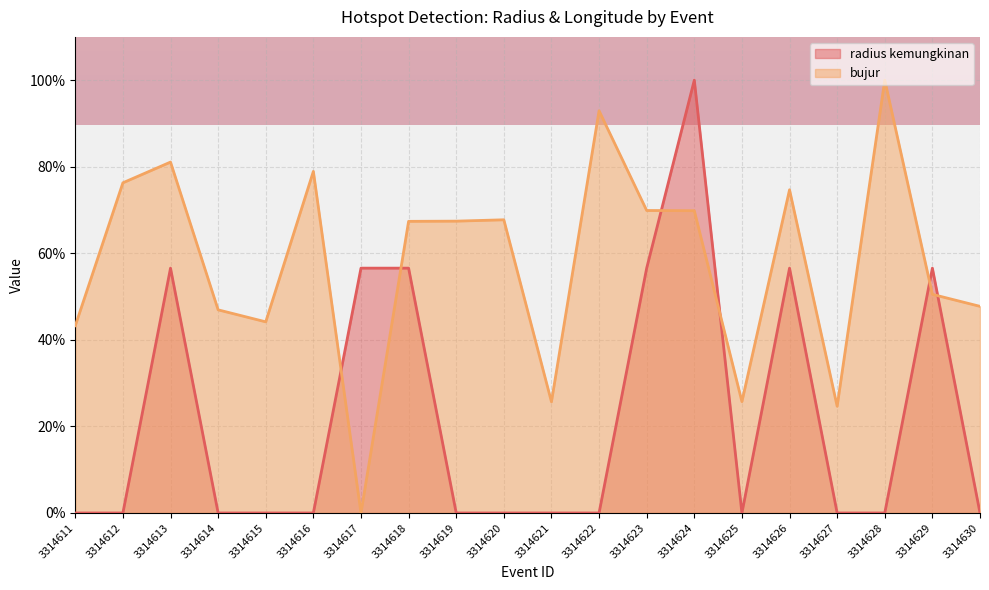

What are all the series names shown in the legend?

radius kemungkinan, bujur